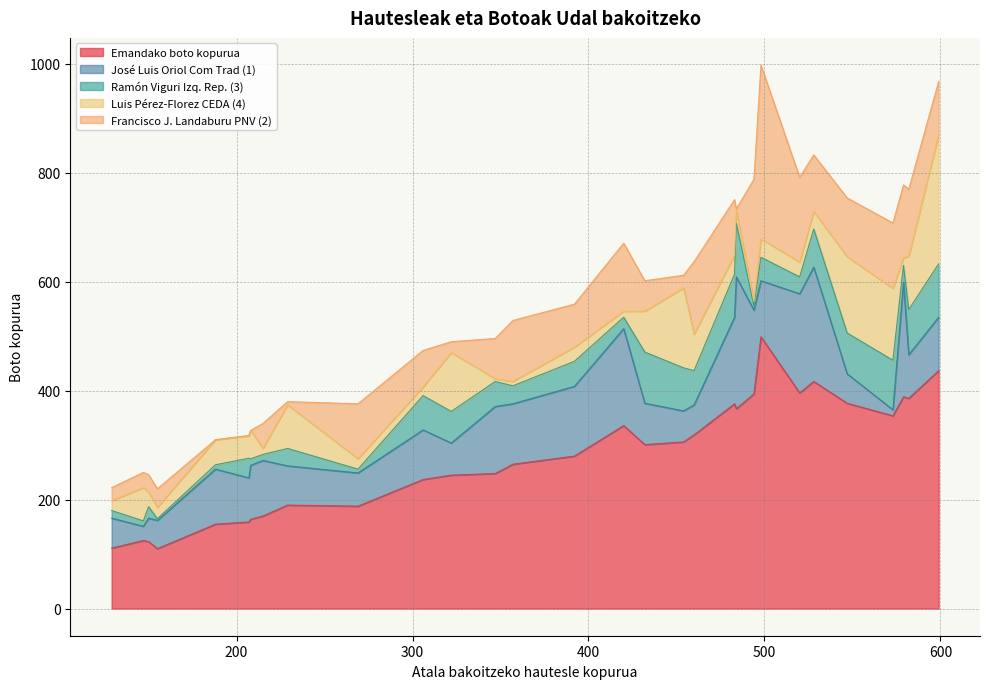

What is the average value of the José Luis Oriol Com Trad (1) series?

102